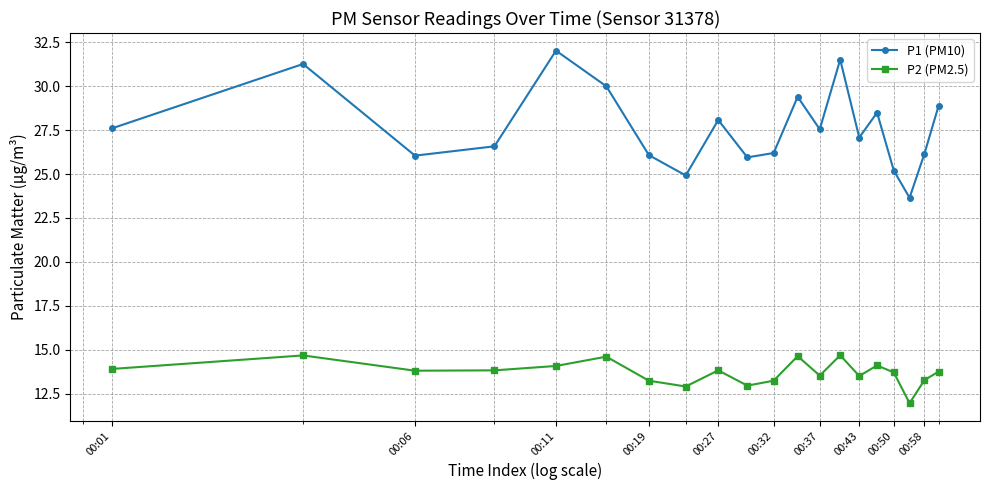

What is the average value of the P2 (PM2.5) series?

13.7